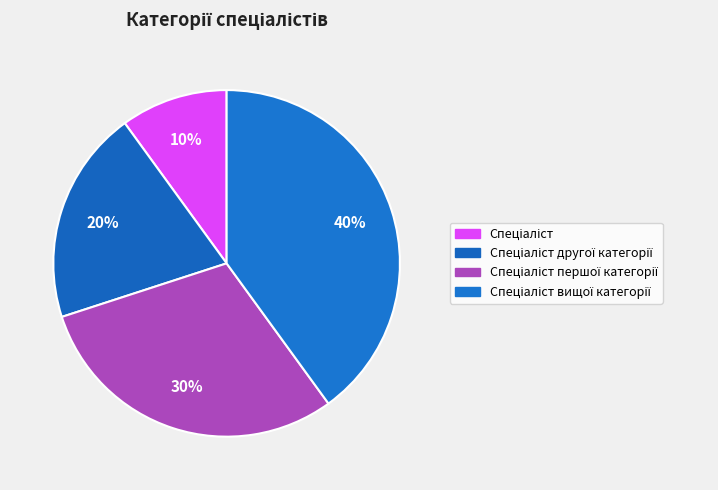

True or false: Спеціаліст першої категорії accounts for 30% of the total.

True